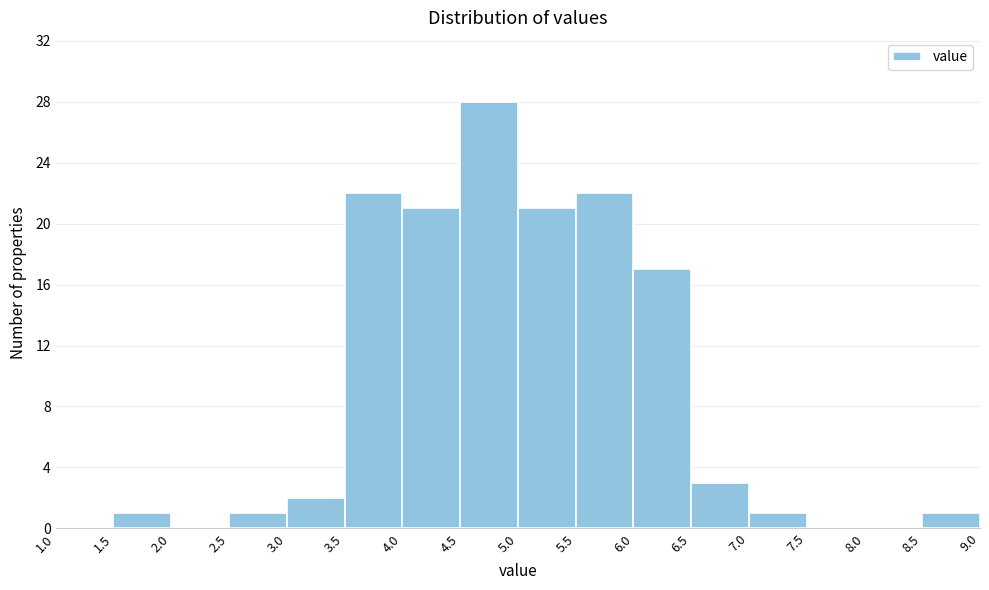

Reading left to right, transcribe this chart: for each bar, give the range it covers on the x-axis and its height. The values are not printed on the chart, so give them approximately, as read against the axis.

1.0 to 1.5: 0
1.5 to 2.0: 1
2.0 to 2.5: 0
2.5 to 3.0: 1
3.0 to 3.5: 2
3.5 to 4.0: 22
4.0 to 4.5: 21
4.5 to 5.0: 28
5.0 to 5.5: 21
5.5 to 6.0: 22
6.0 to 6.5: 17
6.5 to 7.0: 3
7.0 to 7.5: 1
7.5 to 8.0: 0
8.0 to 8.5: 0
8.5 to 9.0: 1